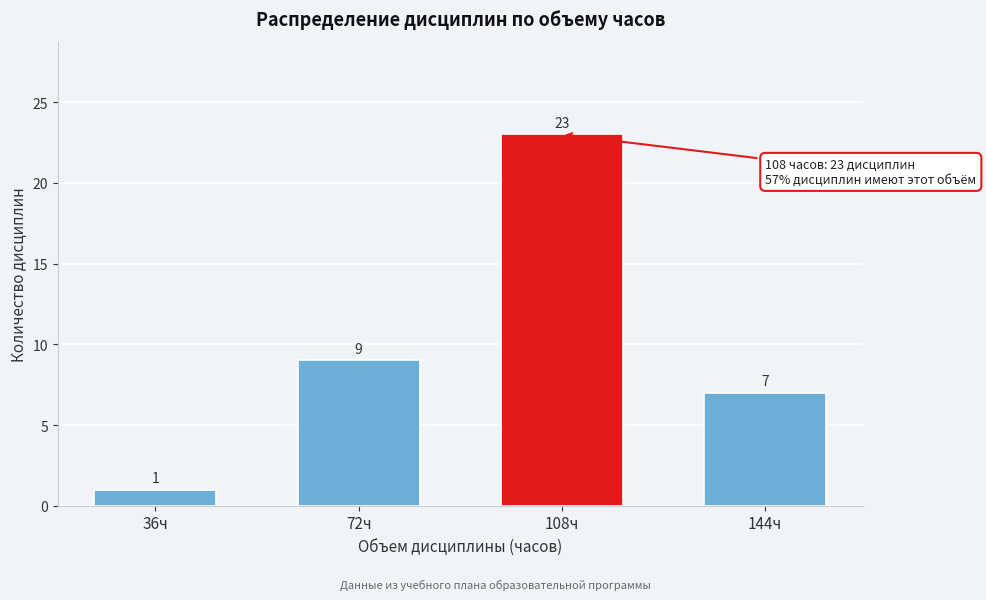

Reading right to left, what are all the values shown in this chart?

144ч=7	108ч=23	72ч=9	36ч=1